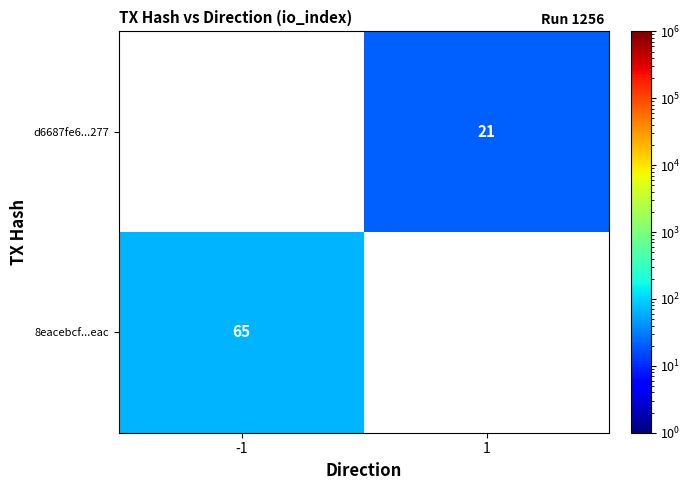

The d6687fe6...277 series shows 28 at 1. True or false?

False